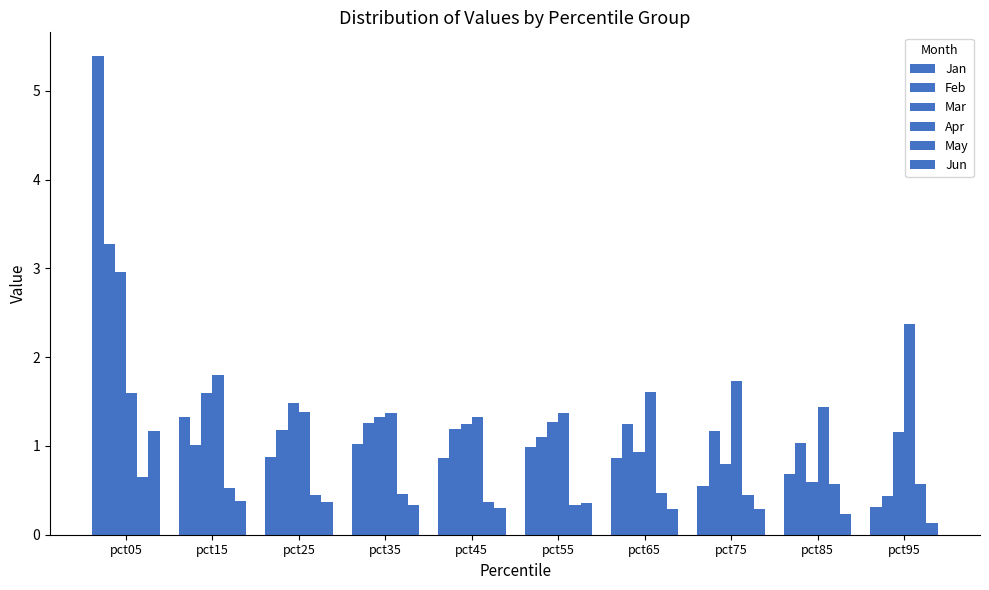

Rank the categories by Jun value from lowest to highest.

pct95, pct85, pct65, pct75, pct45, pct35, pct55, pct25, pct15, pct05